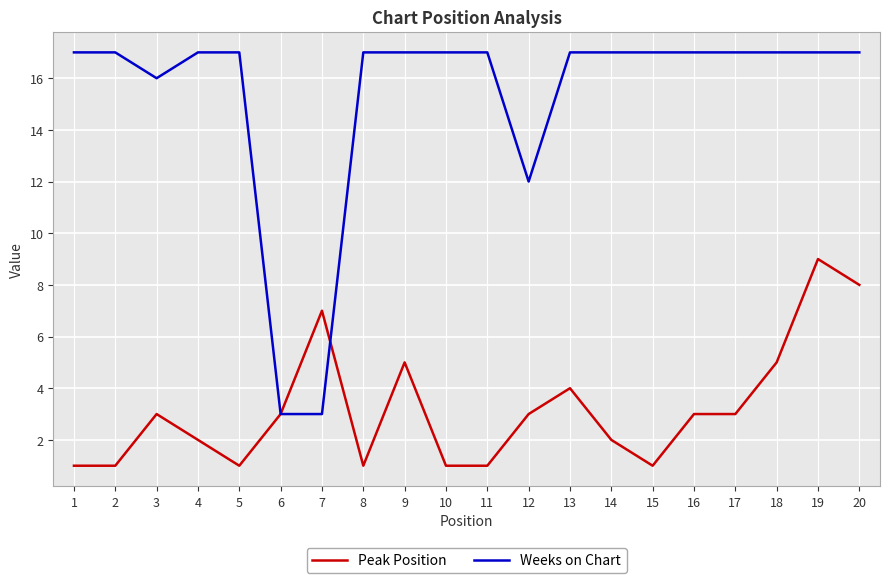

What is the difference between the highest and lowest values at 11?

16